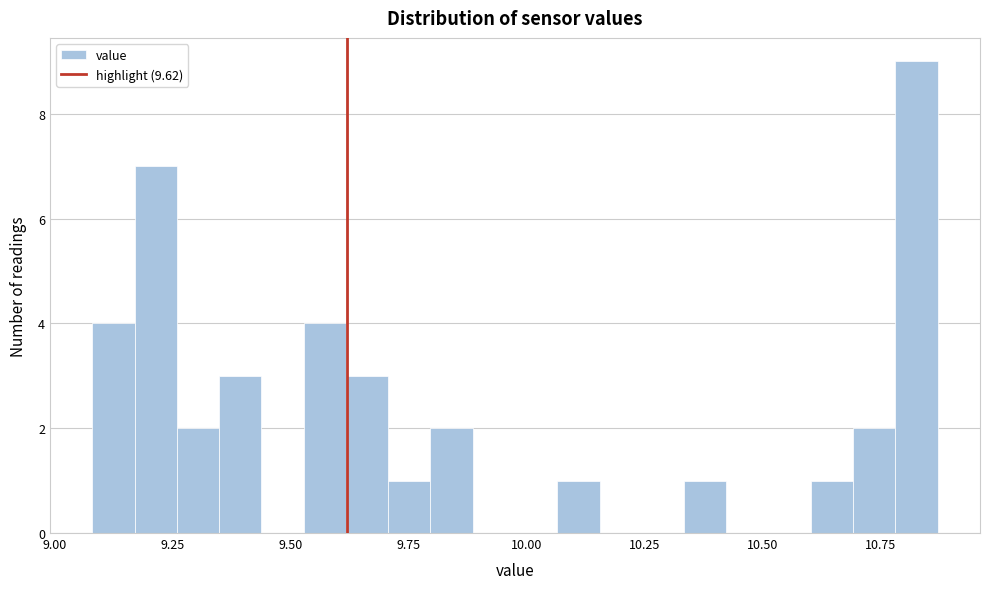

Around what value on the x-axis is the tallest bar? Give the approximate position of its centre, as read against the axis.

10.85